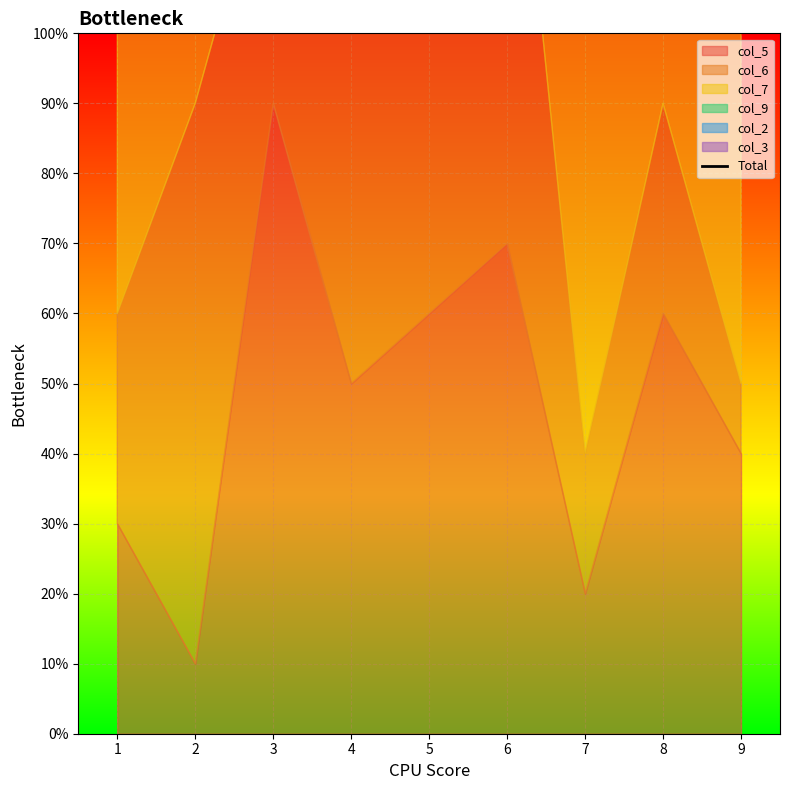

Which label corresponds to the smallest value in the chart?

2